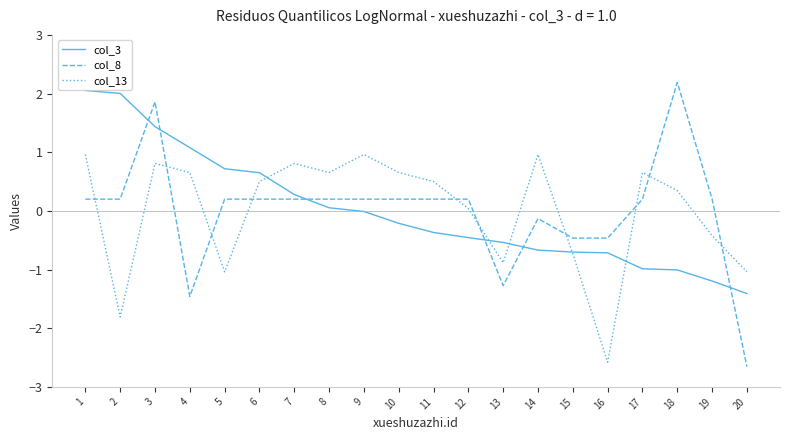

What is the minimum value shown in the chart?

-2.7